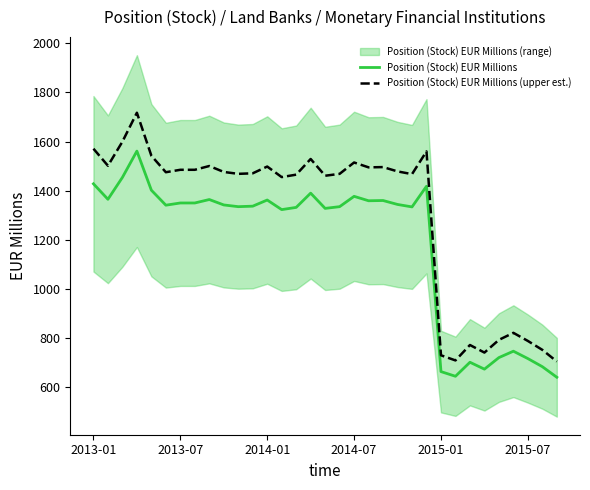

Between 22 and 32, which is larger?

22